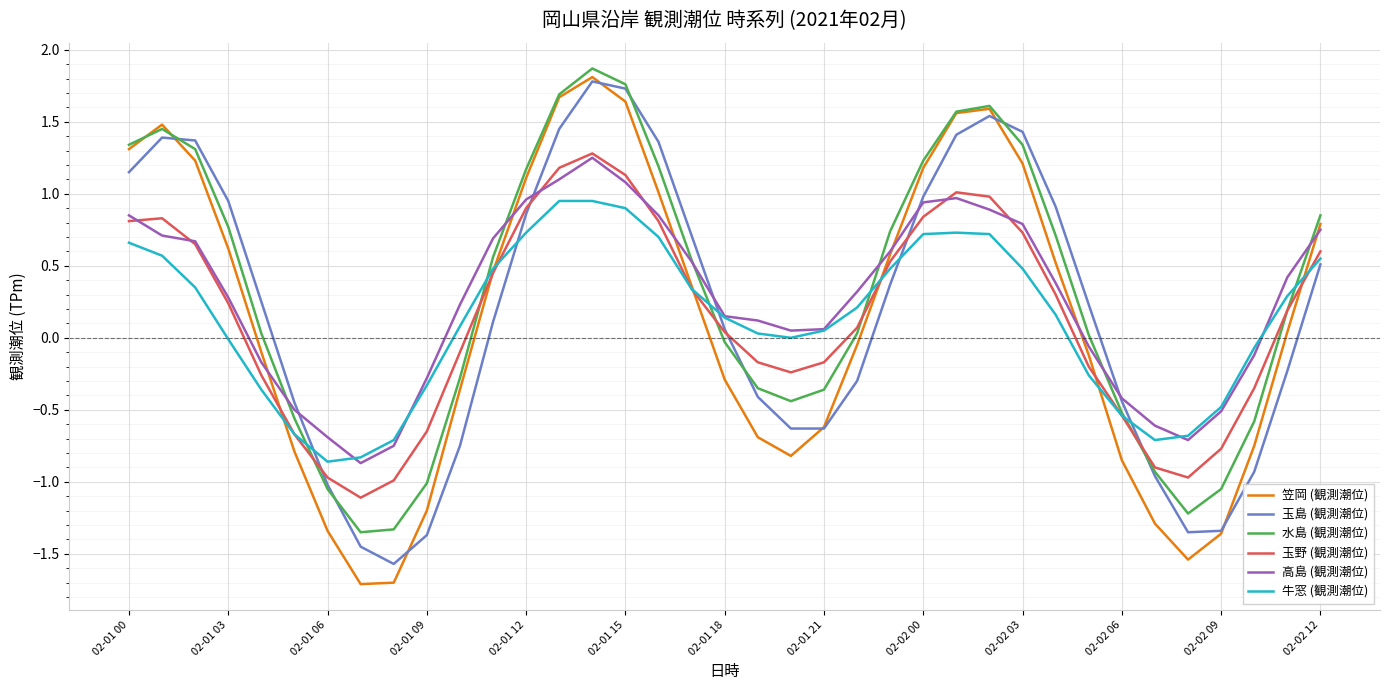

What are all the series names shown in the legend?

笠岡 (観測潮位), 玉島 (観測潮位), 水島 (観測潮位), 玉野 (観測潮位), 高島 (観測潮位), 牛窓 (観測潮位)